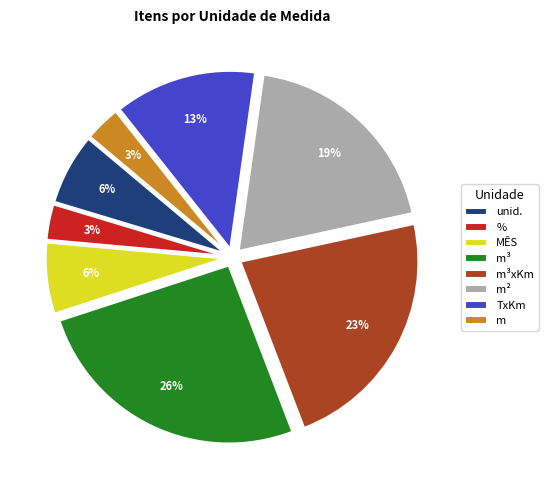

To the nearest percent, what percentage of the pie is %?

3%